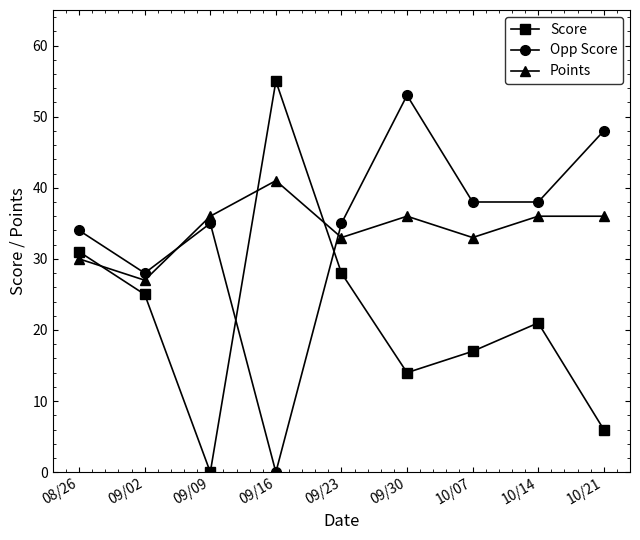

How many values in Score are above zero?

8